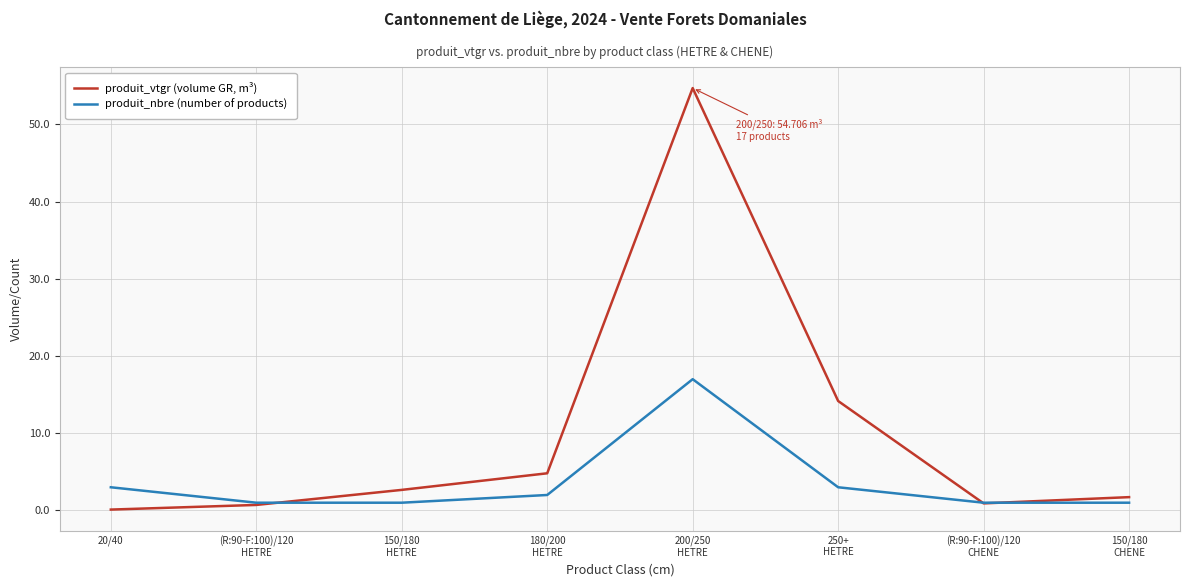

Where is the first local maximum for produit_vtgr (volume GR, m³)?

200/250
HETRE